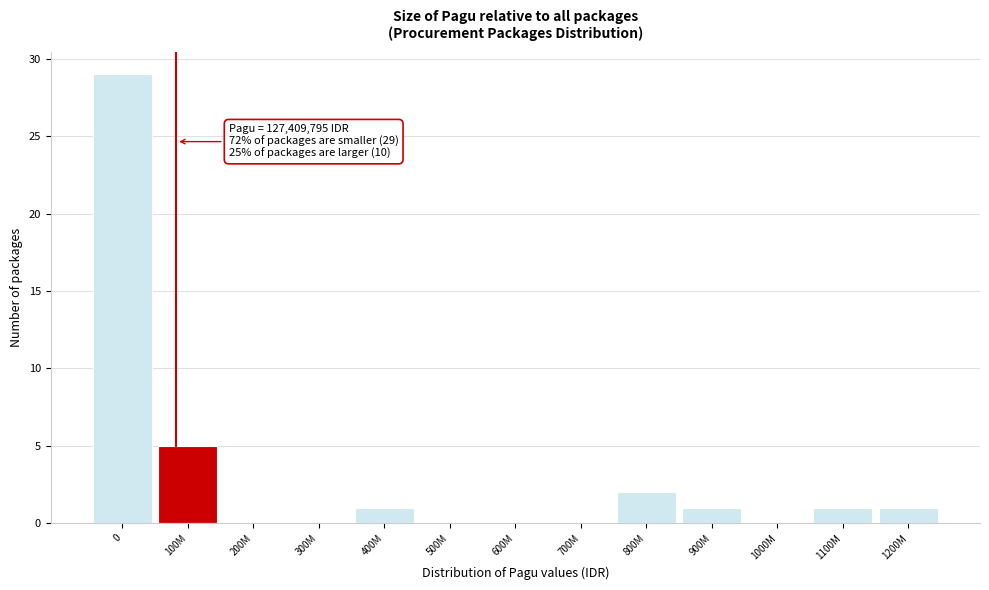

Reading right to left, extract all data points from this chart.

1200M=1	1100M=1	1000M=0	900M=1	800M=2	700M=0	600M=0	500M=0	400M=1	300M=0	200M=0	100M=5	0=29